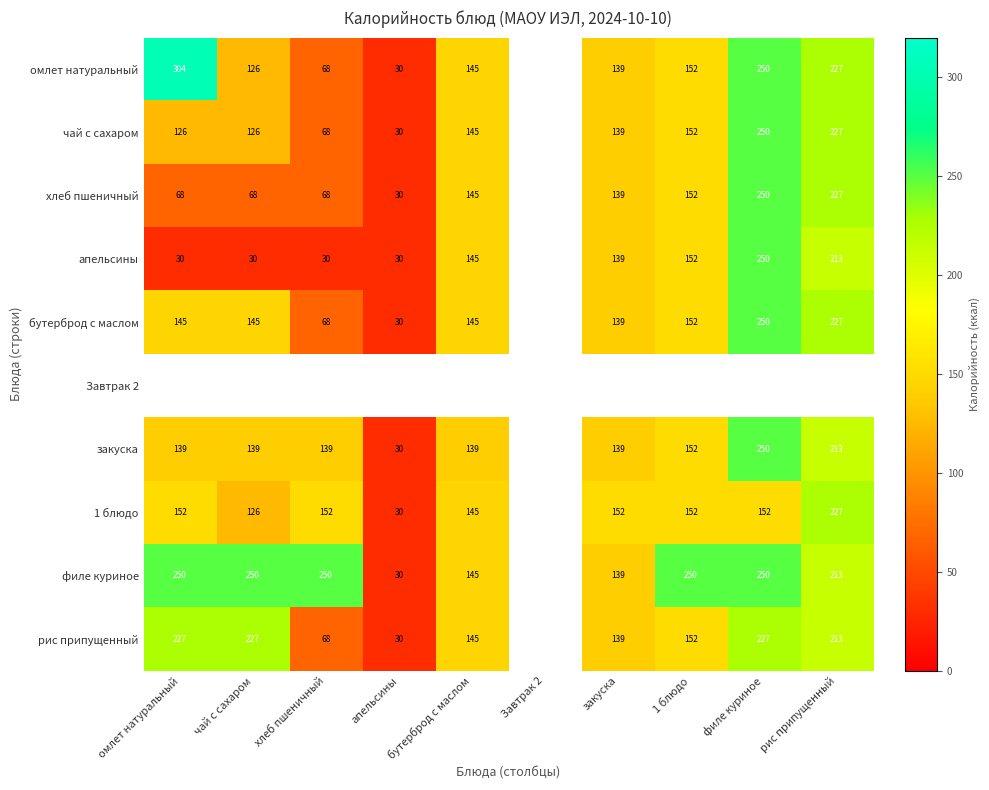

Is the value of закуска at 1 блюдо greater than the value of рис припущенный at хлеб пшеничный?

Yes